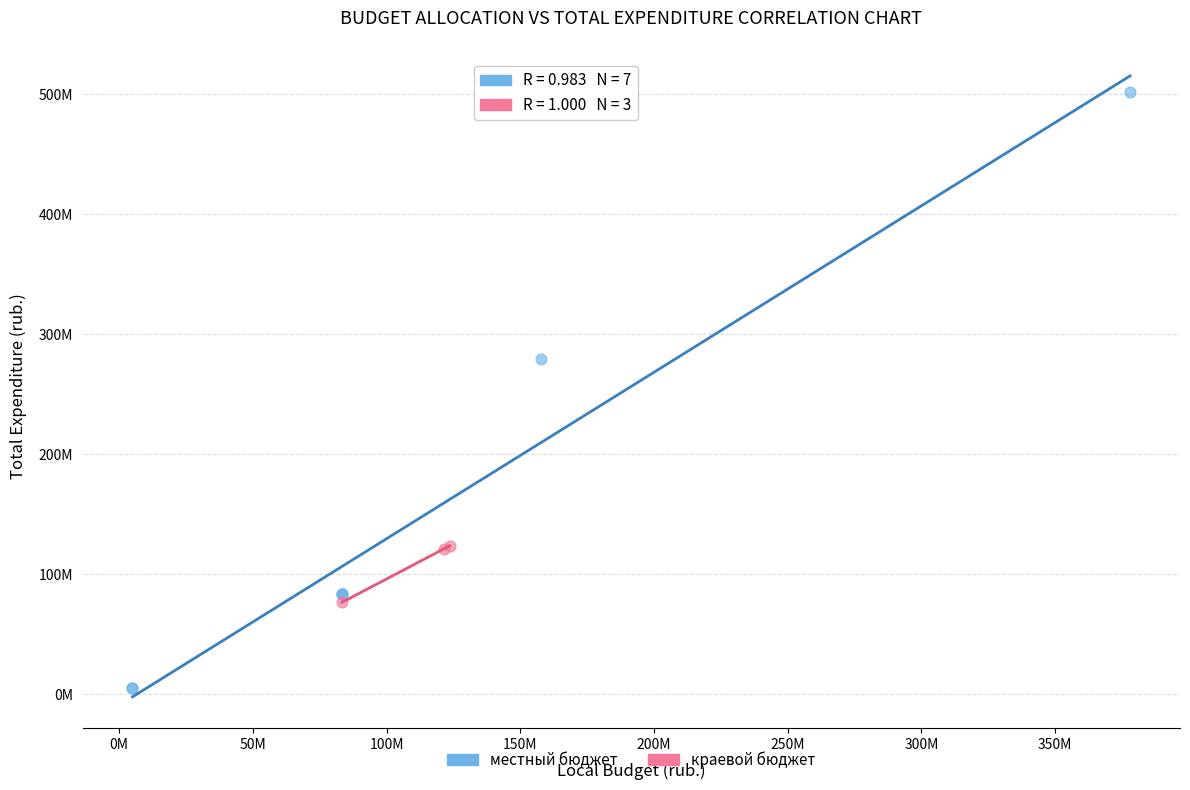

What are all the series names shown in the legend?

местный бюджет, краевой бюджет